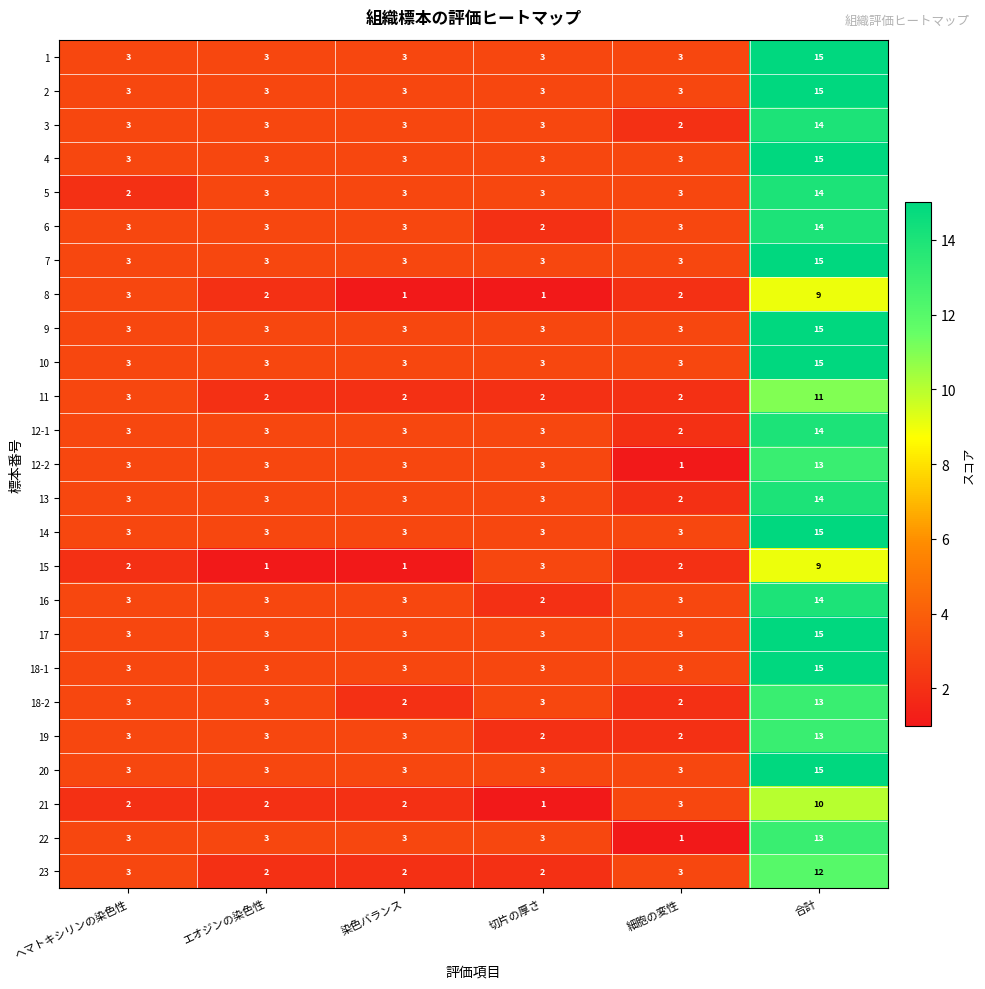

What is the total value across all series at 染色バランス?

67